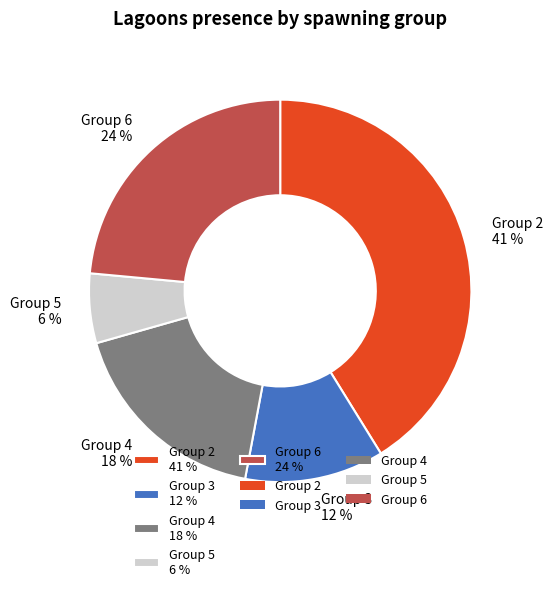

To the nearest percent, what portion does Group 3 12 % represent?

12%